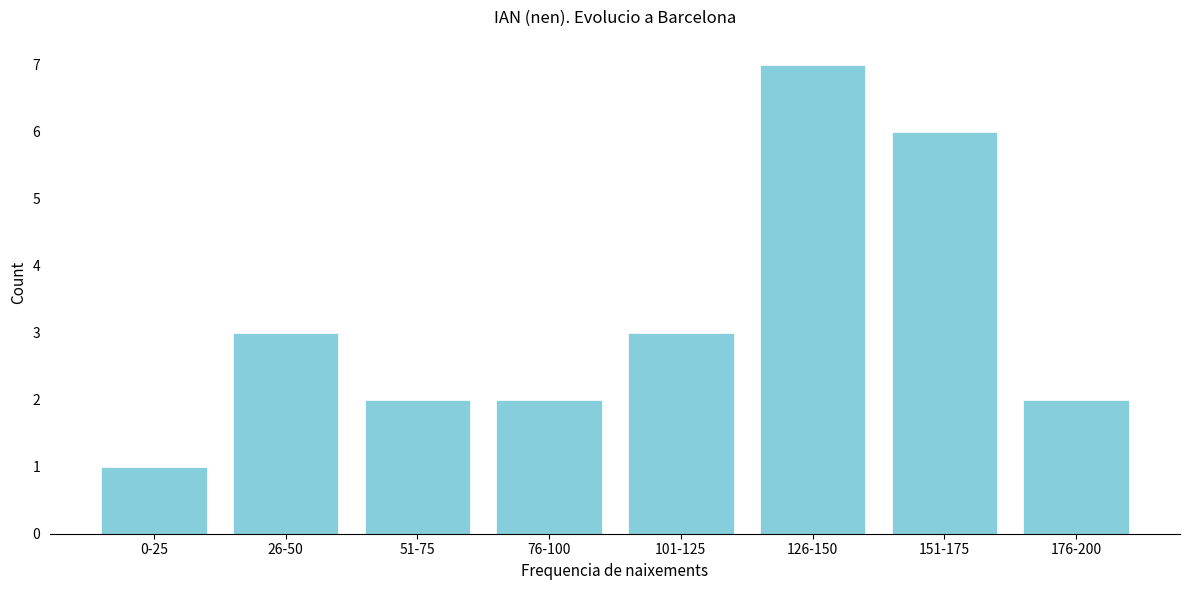

Reading left to right, what are all the values shown in this chart?

1	3	2	2	3	7	6	2